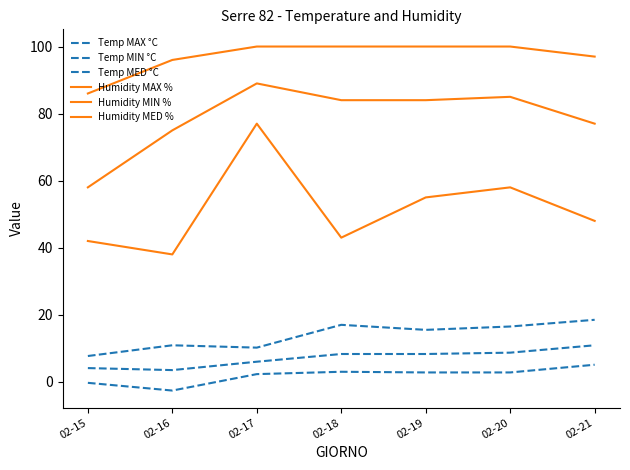

Does the chart display data point markers on the line(s)?

No